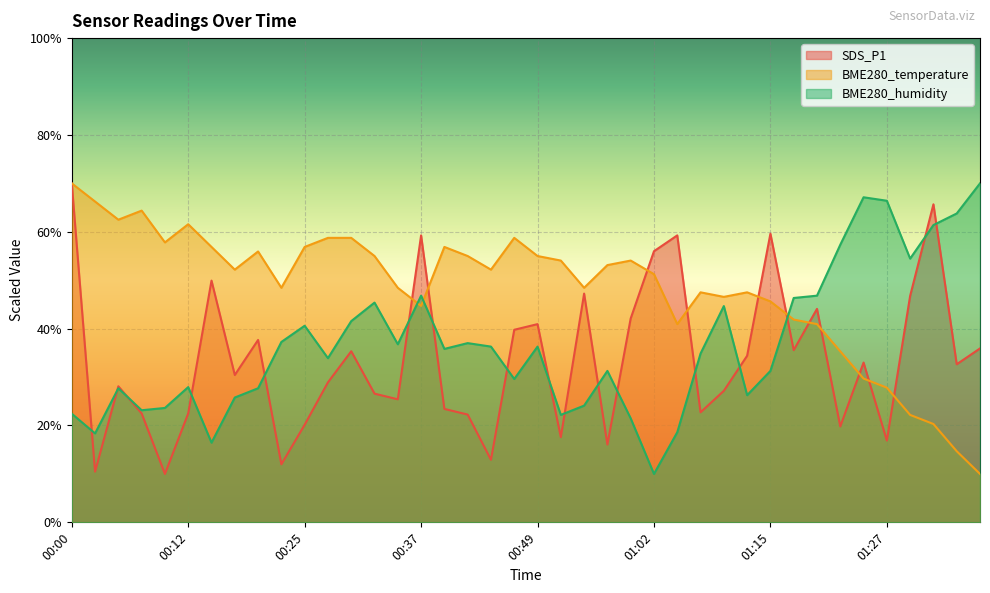

What is the value of the BME280_temperature point at the 4th from the left?

64.4